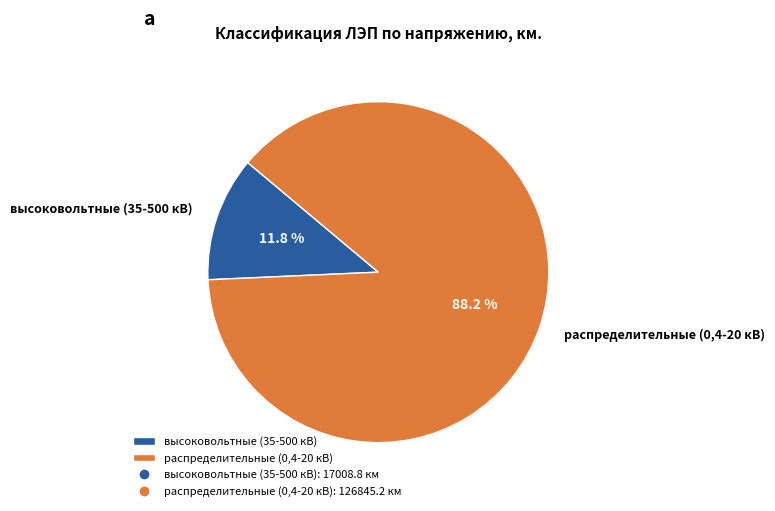

Which category accounts for the majority?

распределительные (0,4-20 кВ)